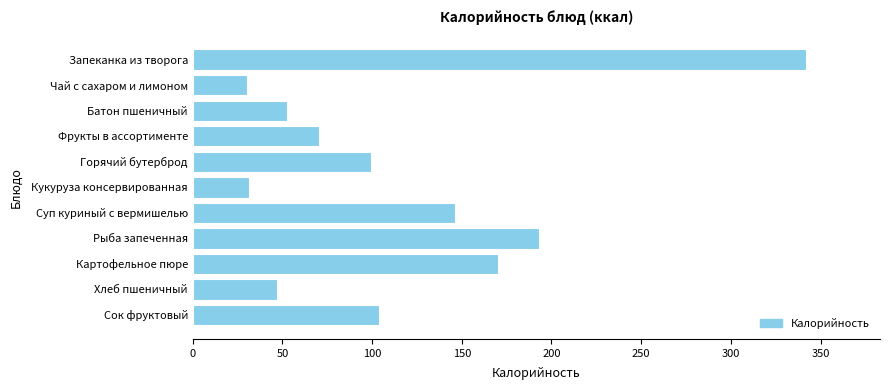

True or false: the data shows 30.7 at Горячий бутерброд.

False